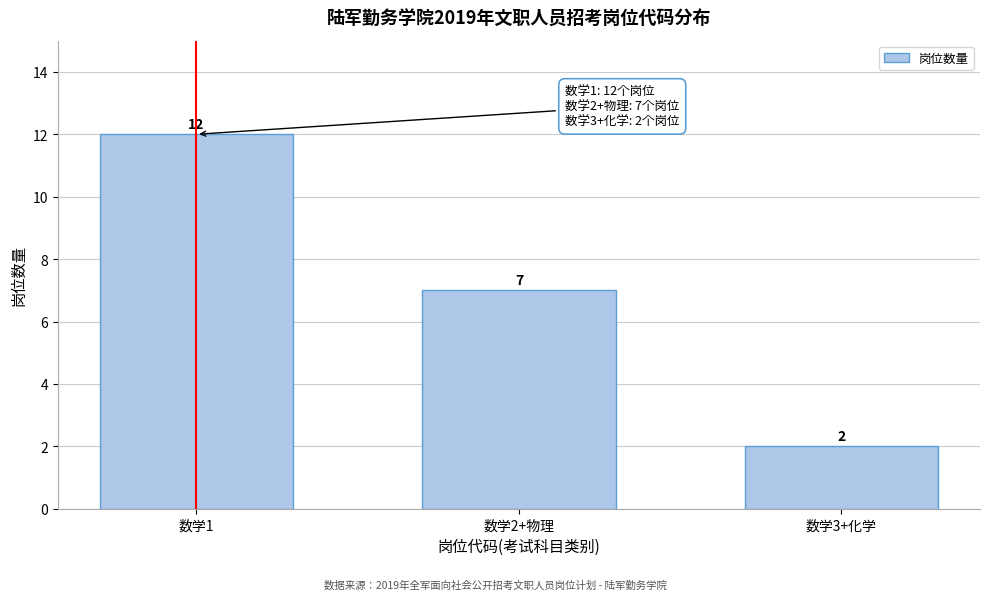

Reading left to right, transcribe all the data shown in this chart.

12	7	2